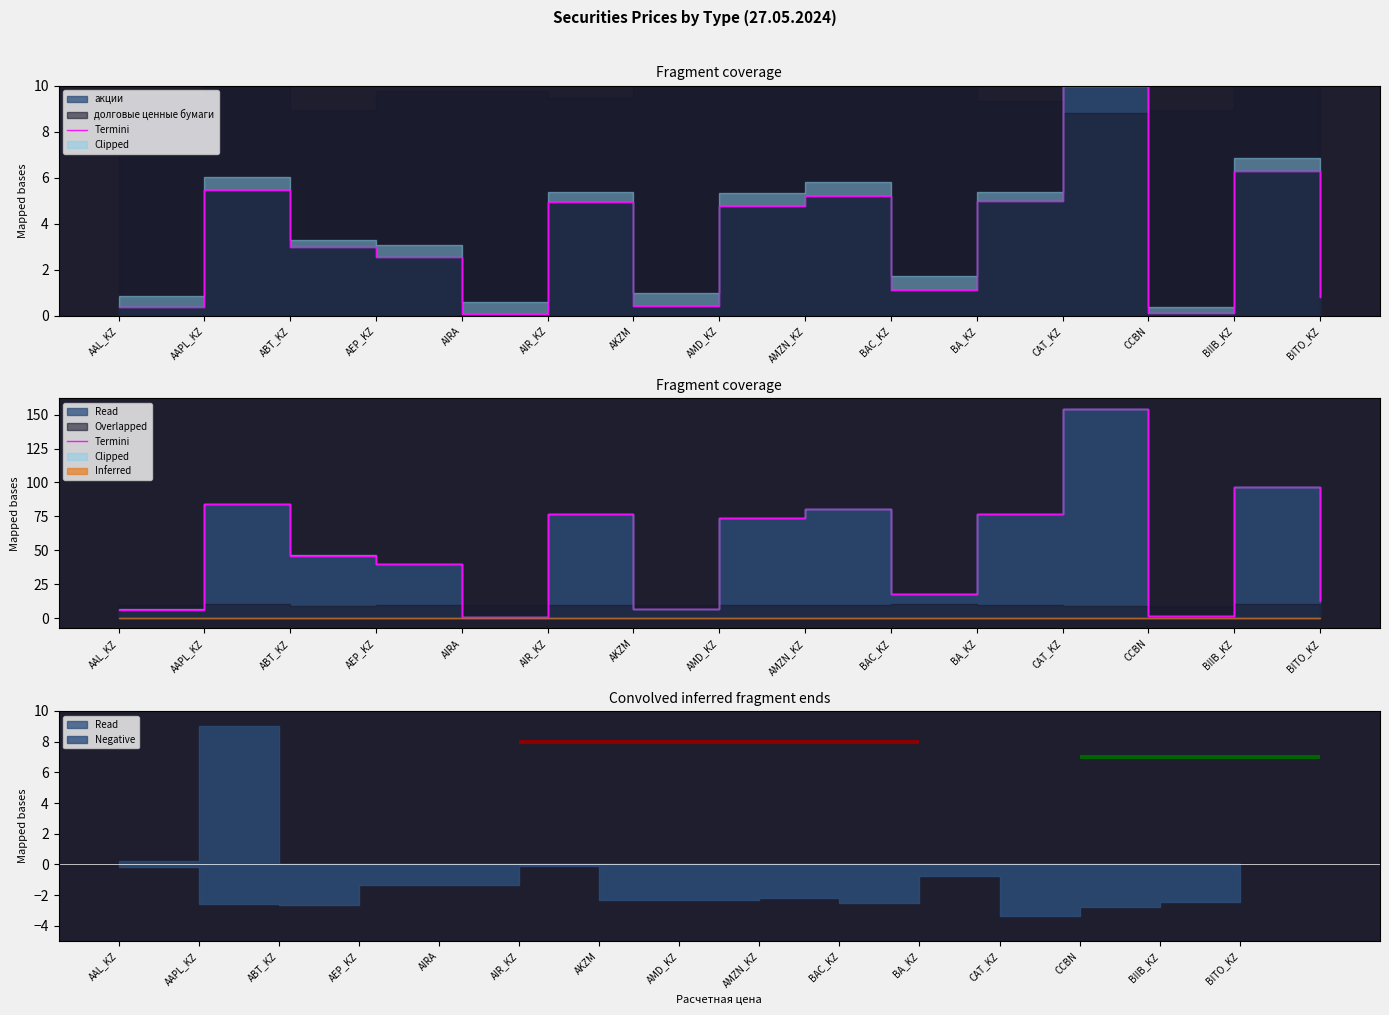

What is the difference between the maximum and minimum values?

153.5